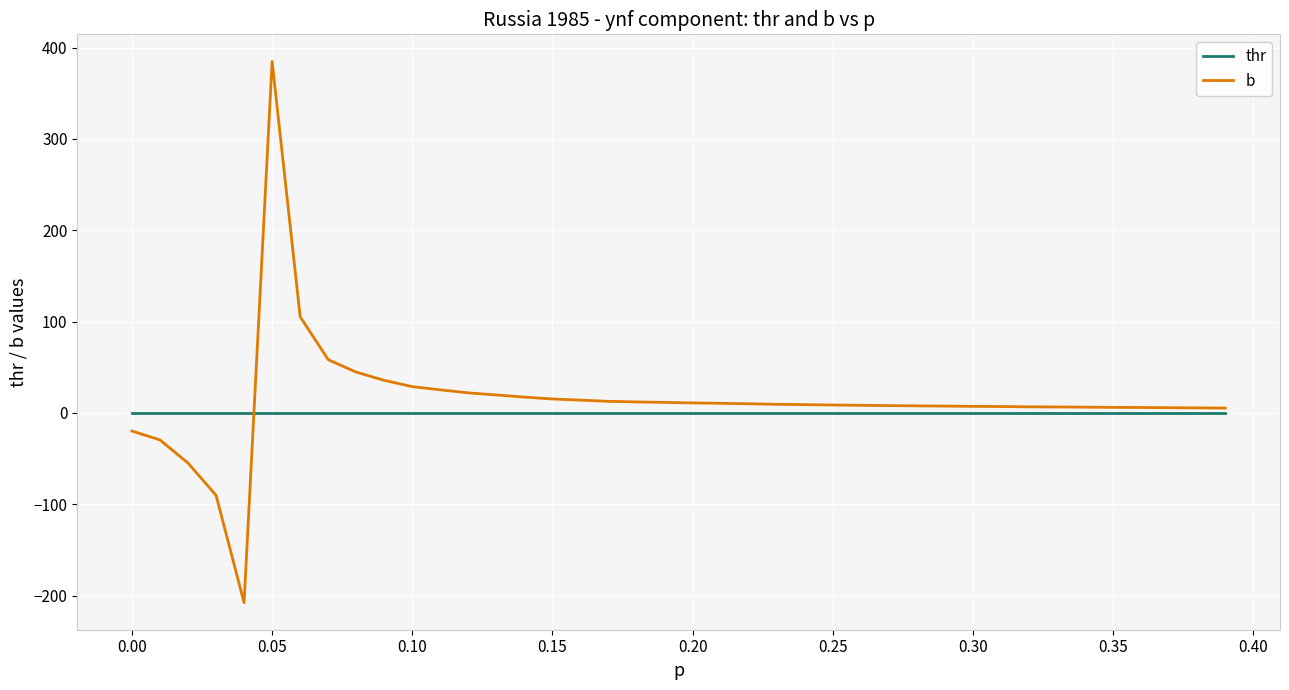

How many negative values does the b series have?

5